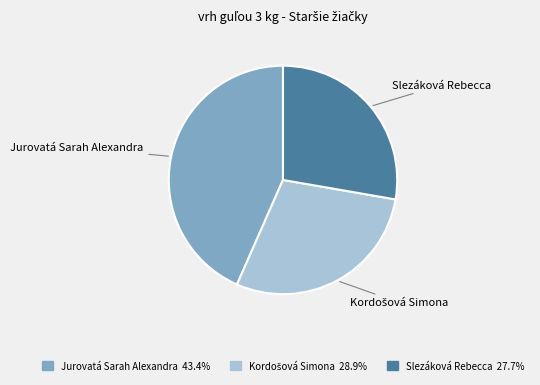

Which category has the biggest portion of the pie?

Jurovatá Sarah Alexandra